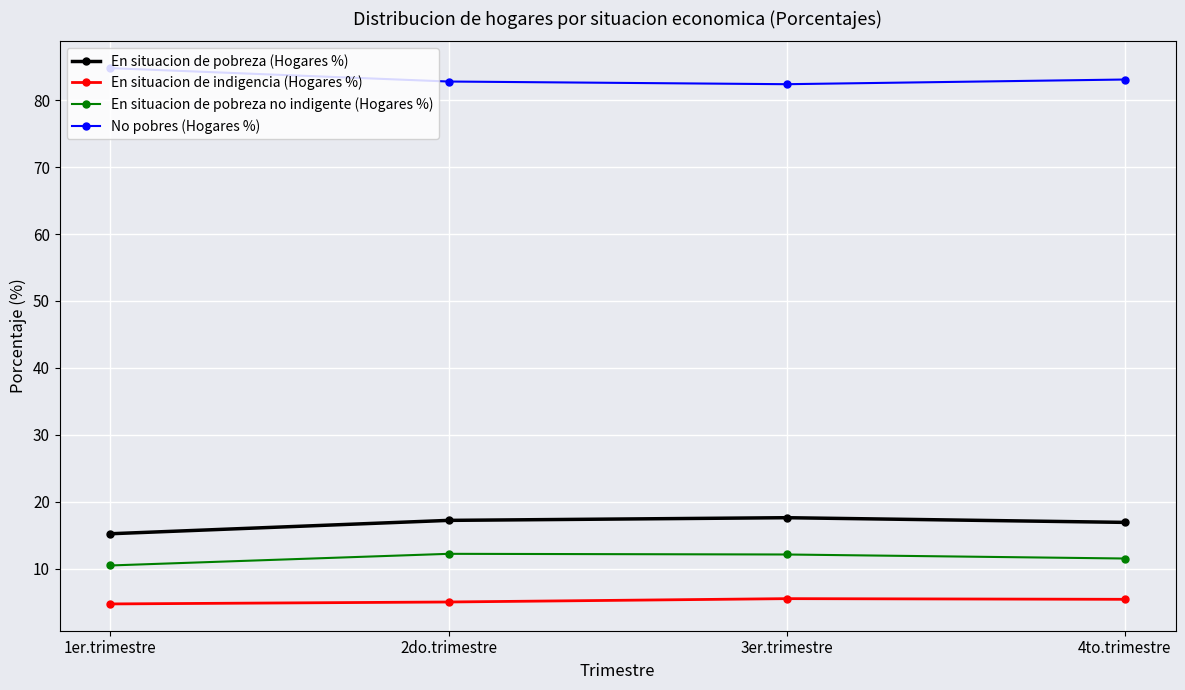

What is the difference between the highest and lowest values at 1er.trimestre?

80.1